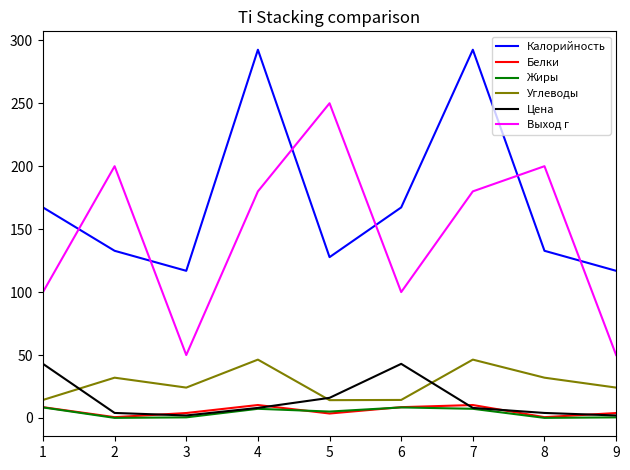

At how many categories does at least one series exceed 193?

5